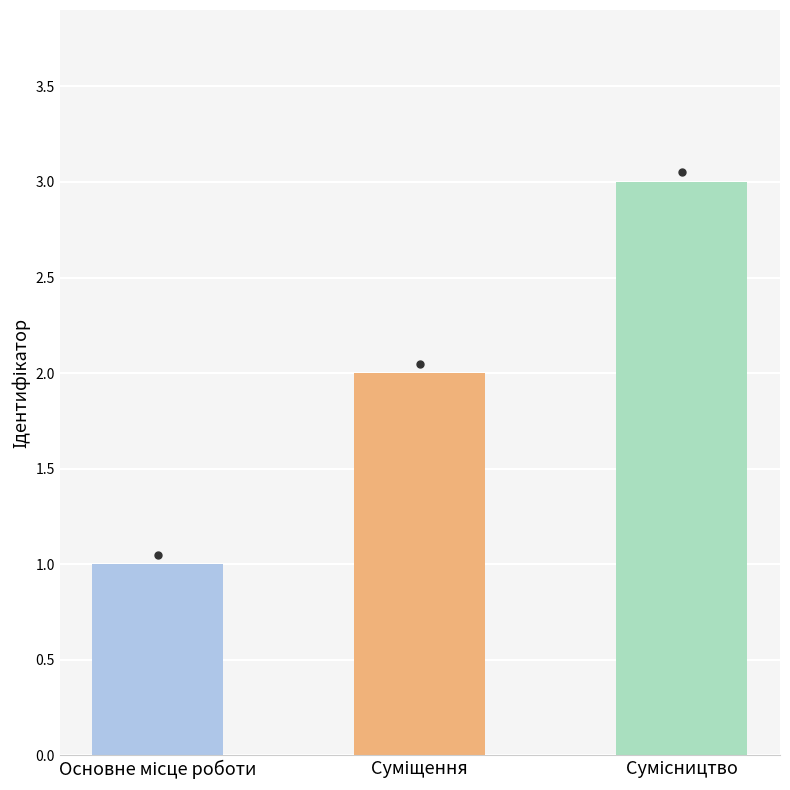

What is the greatest value displayed?

3